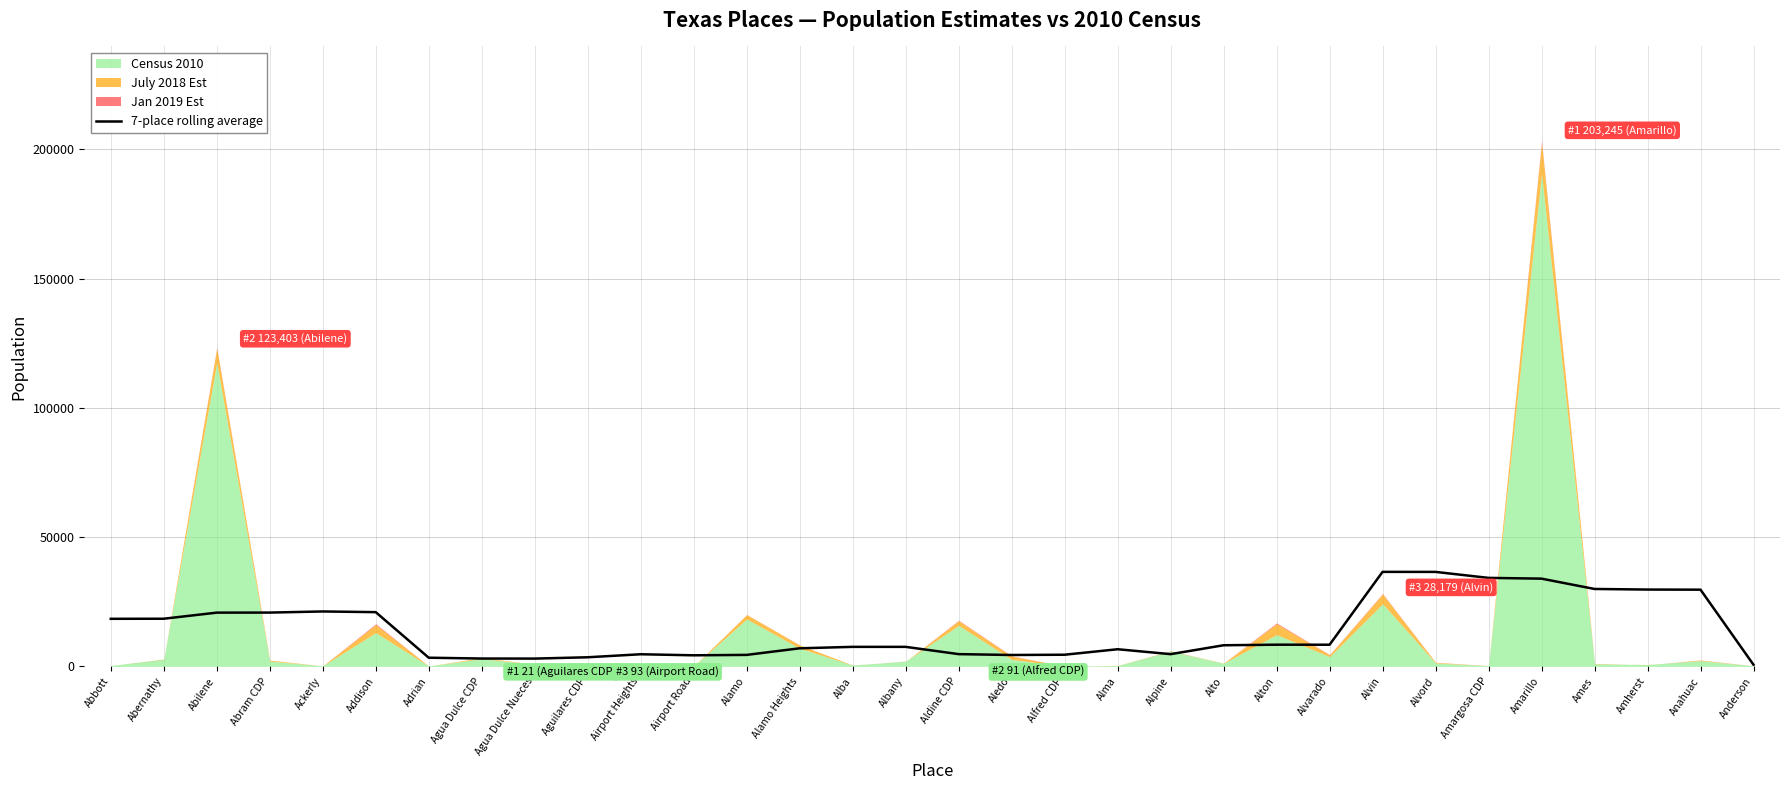

What is the smallest value displayed?

651.3